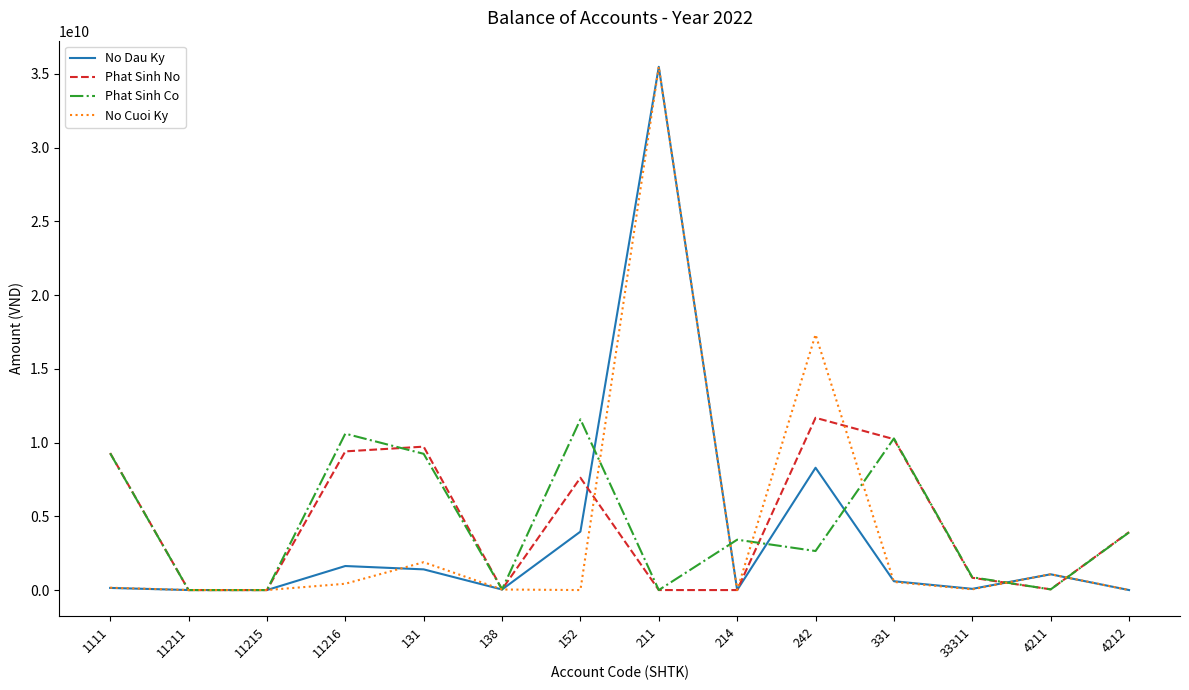

The value of Phat Sinh Co at 33311 is 867293128.0. True or false?

True